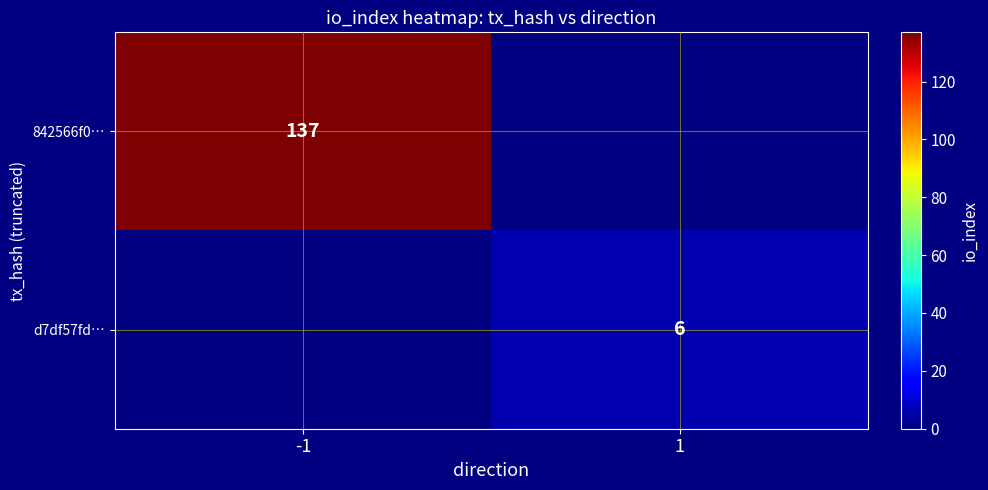

The value of d7df57fd… at 1 is 10. True or false?

False